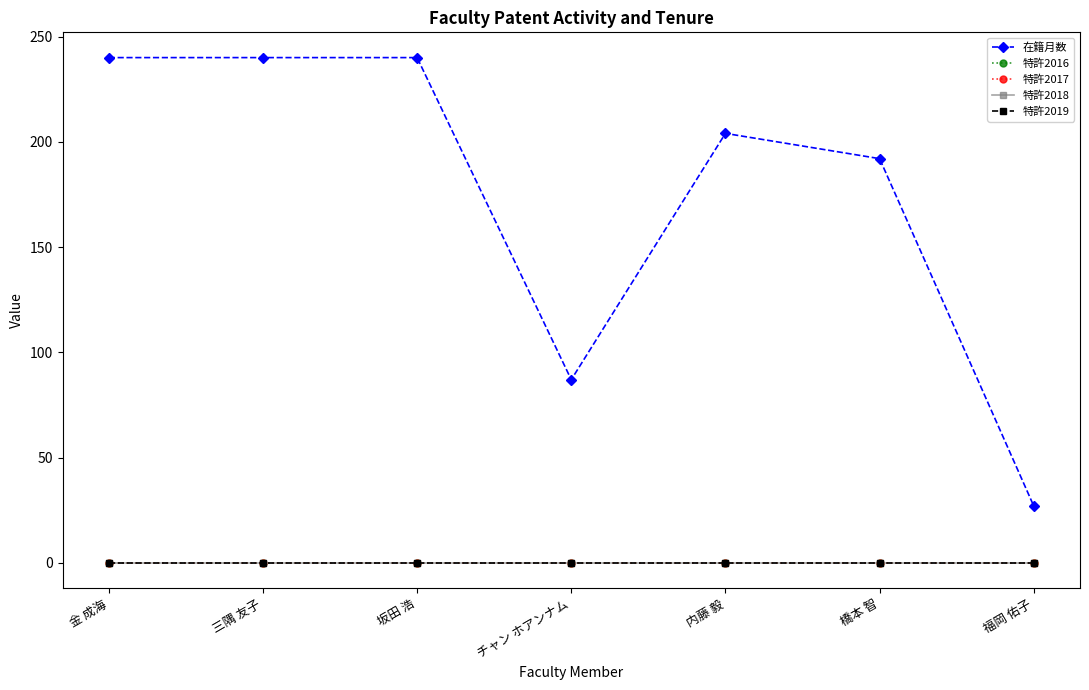

The value of 在籍月数 at チャン ホアンナム is 130. True or false?

False